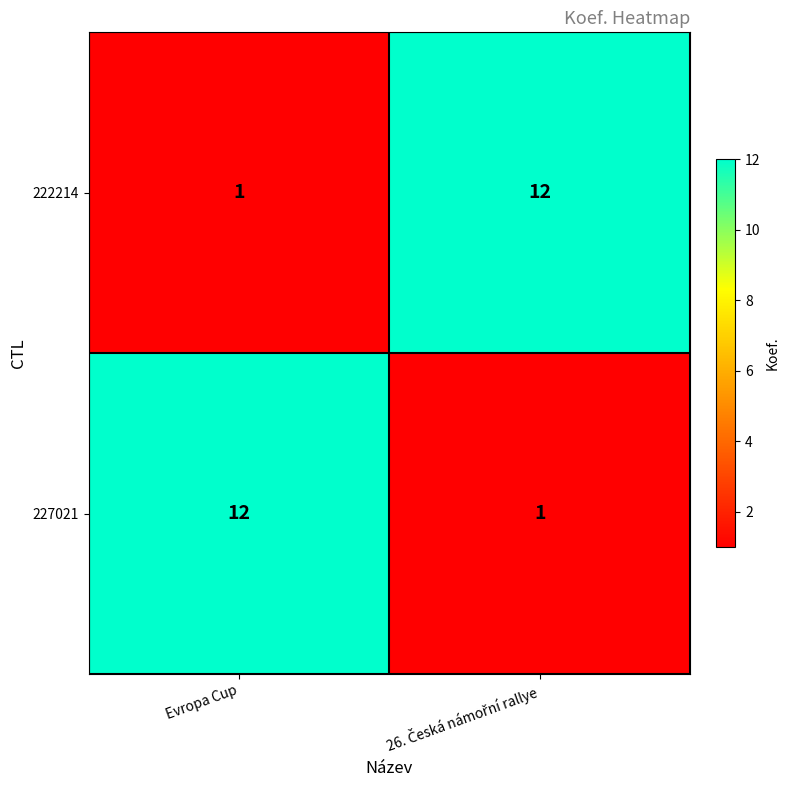

What is the total value across all series at Evropa Cup?

13